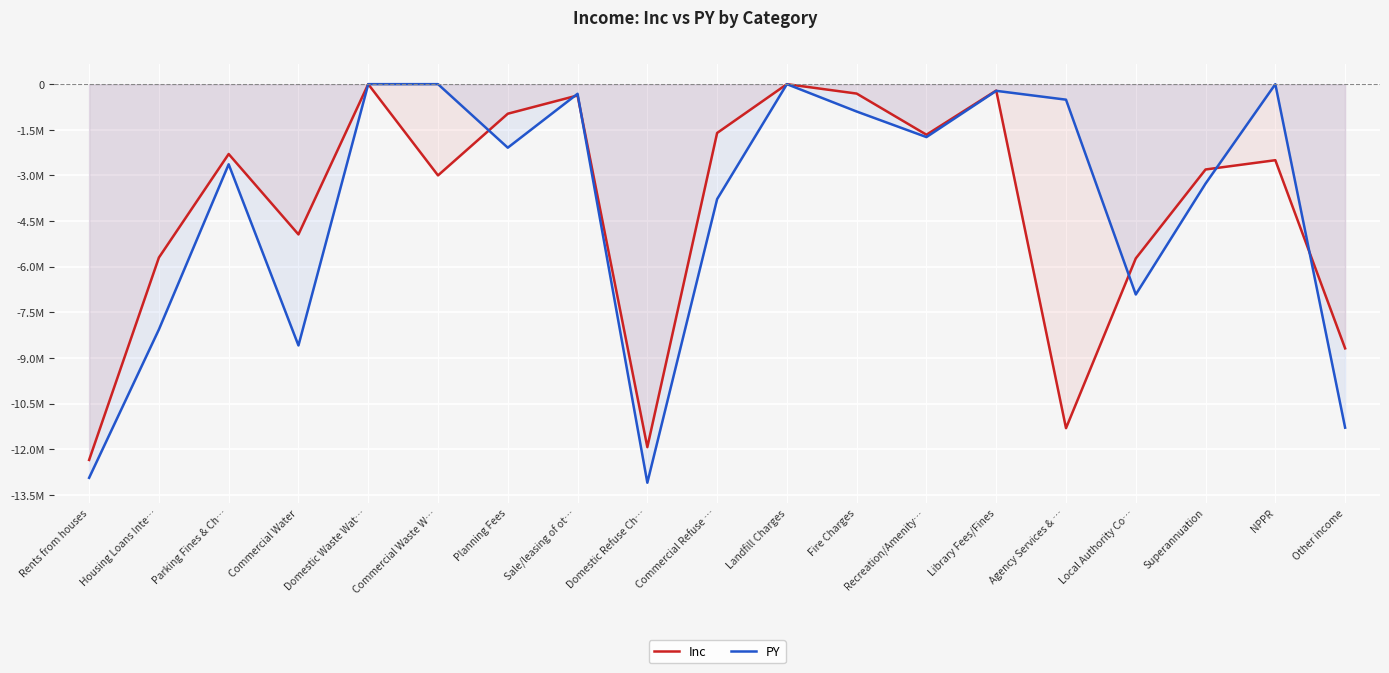

What is the label of the 5th point from the right?

Agency Services & …